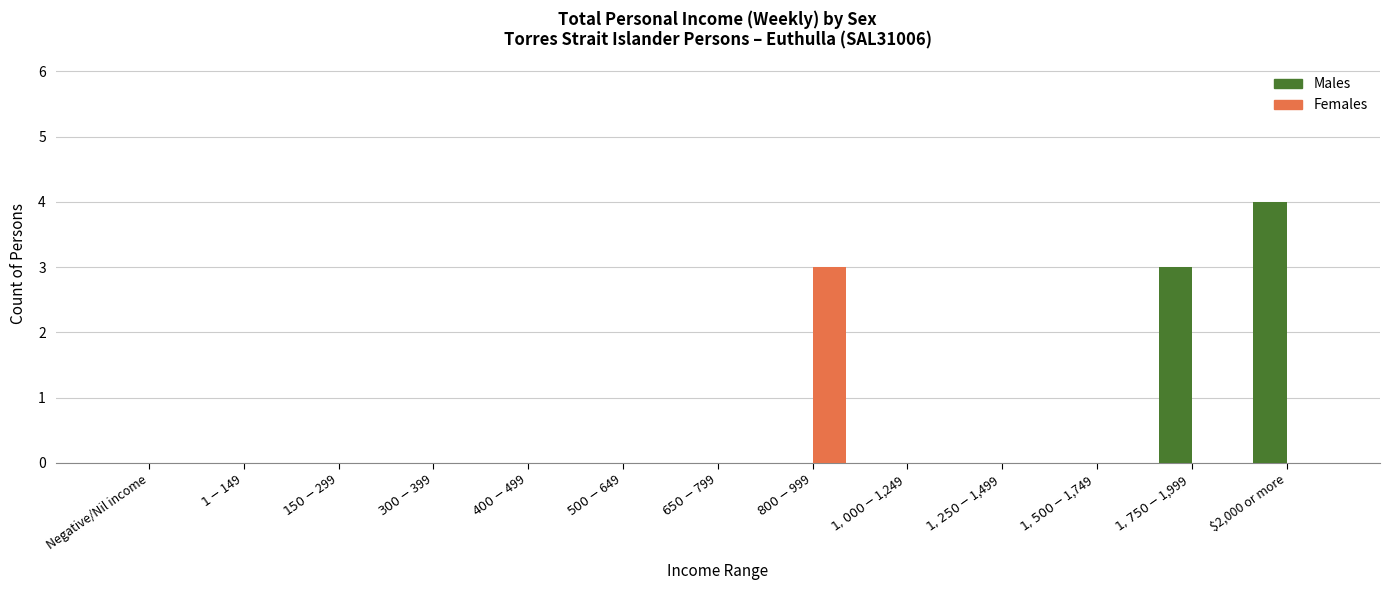

How many categories are shown in the chart?

13